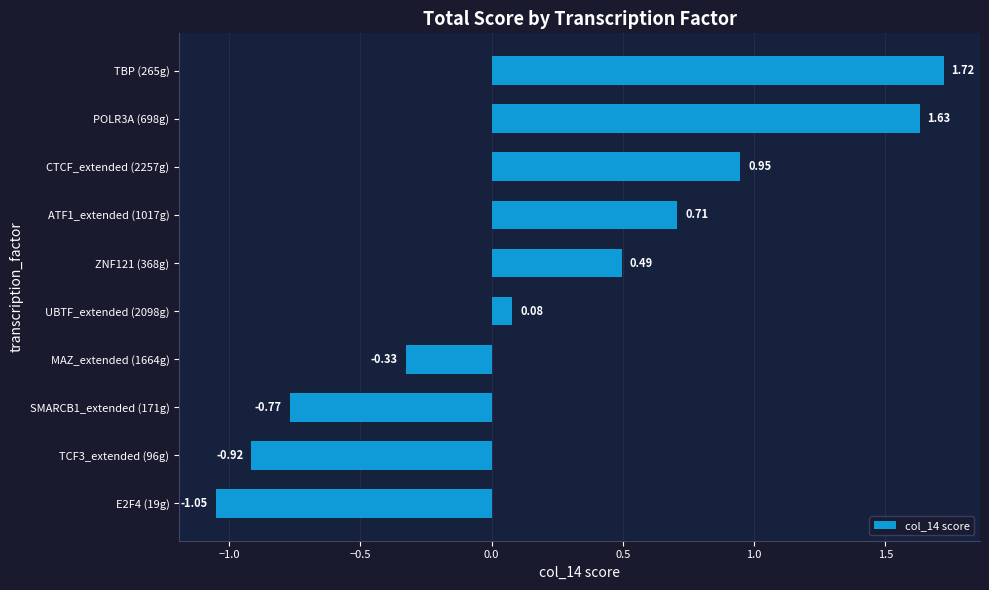

How many values are below zero?

4